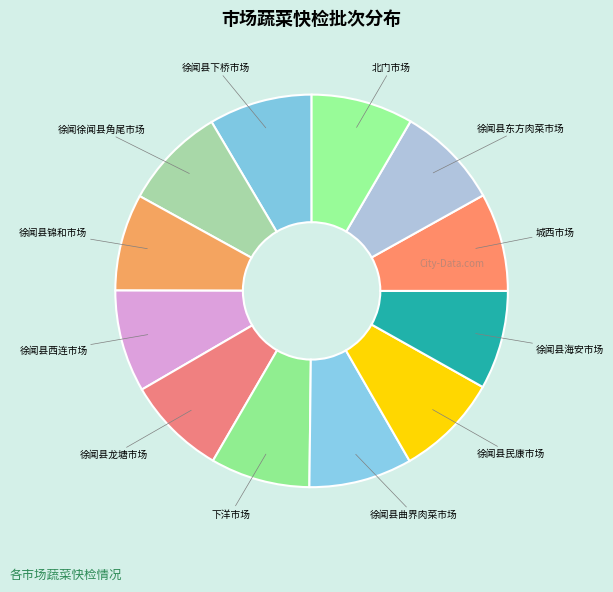

Is there any slice that represents more than half of the pie?

No